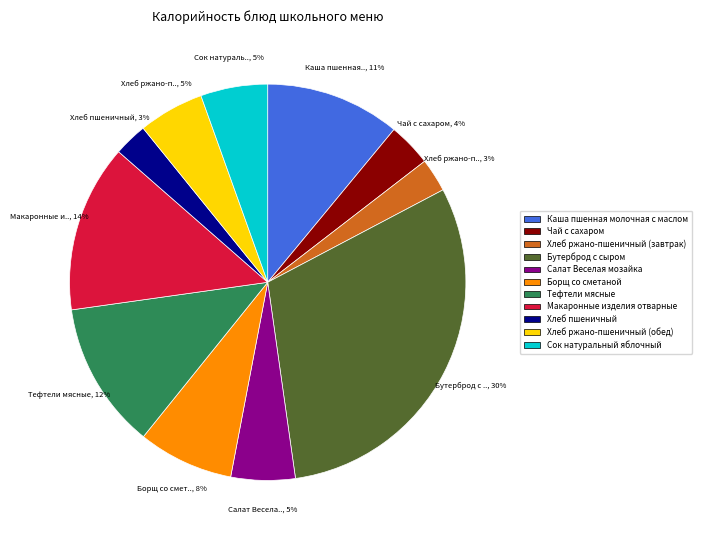

Combined, do Бутерброд с сыром and Сок натуральный яблочный account for over 50%?

No